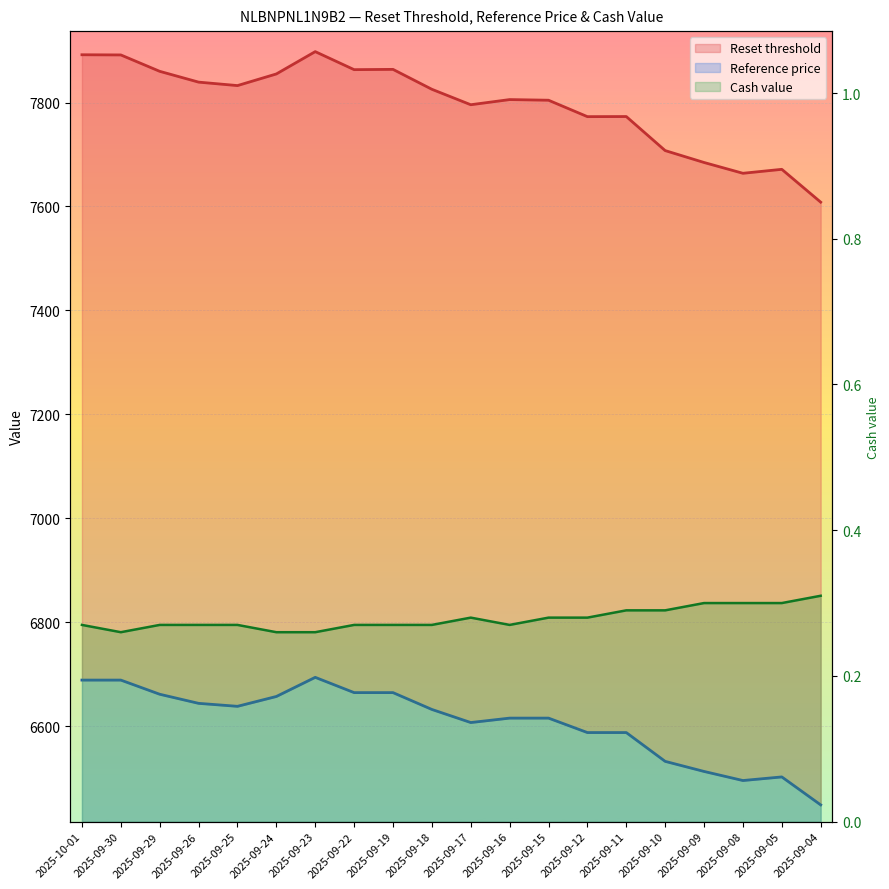

How many data points in Reference price are above 6631?

10